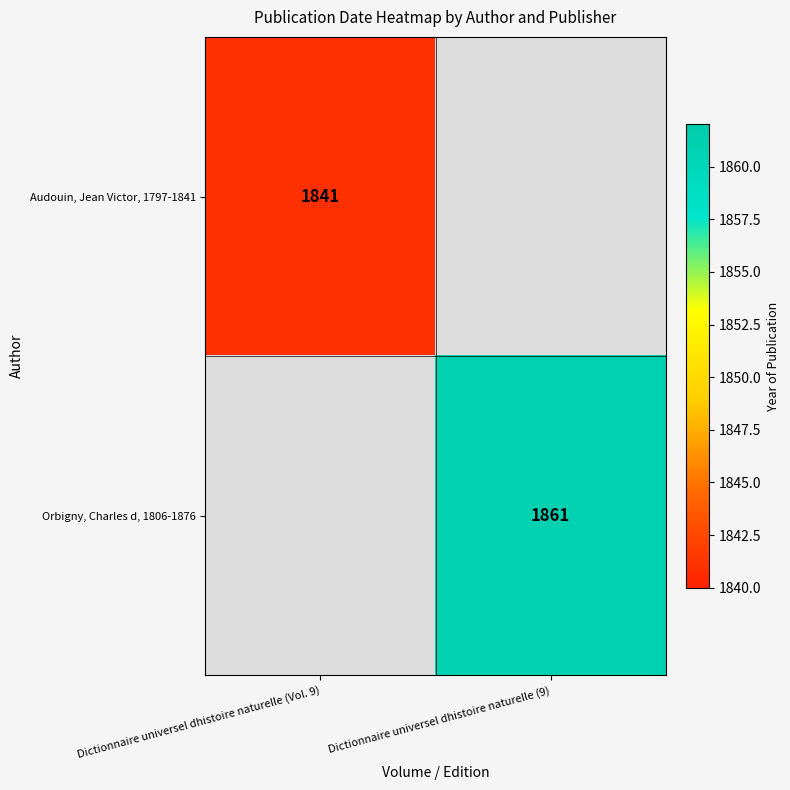

Is it true that Audouin, Jean Victor, 1797-1841 equals 3136 at Dictionnaire universel dhistoire naturelle (Vol. 9)?

False